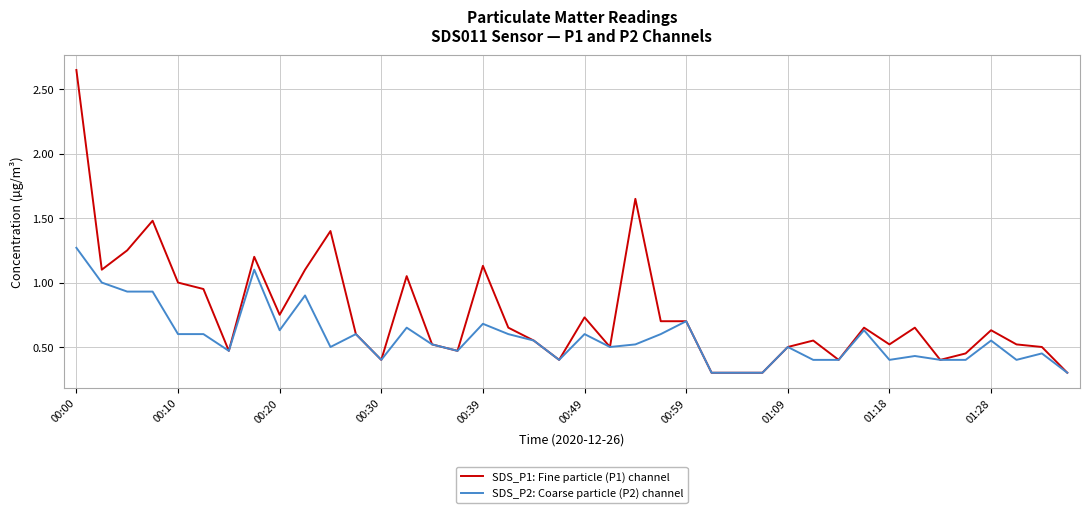

Which series has the widest spread of values?

SDS_P1: Fine particle (P1) channel